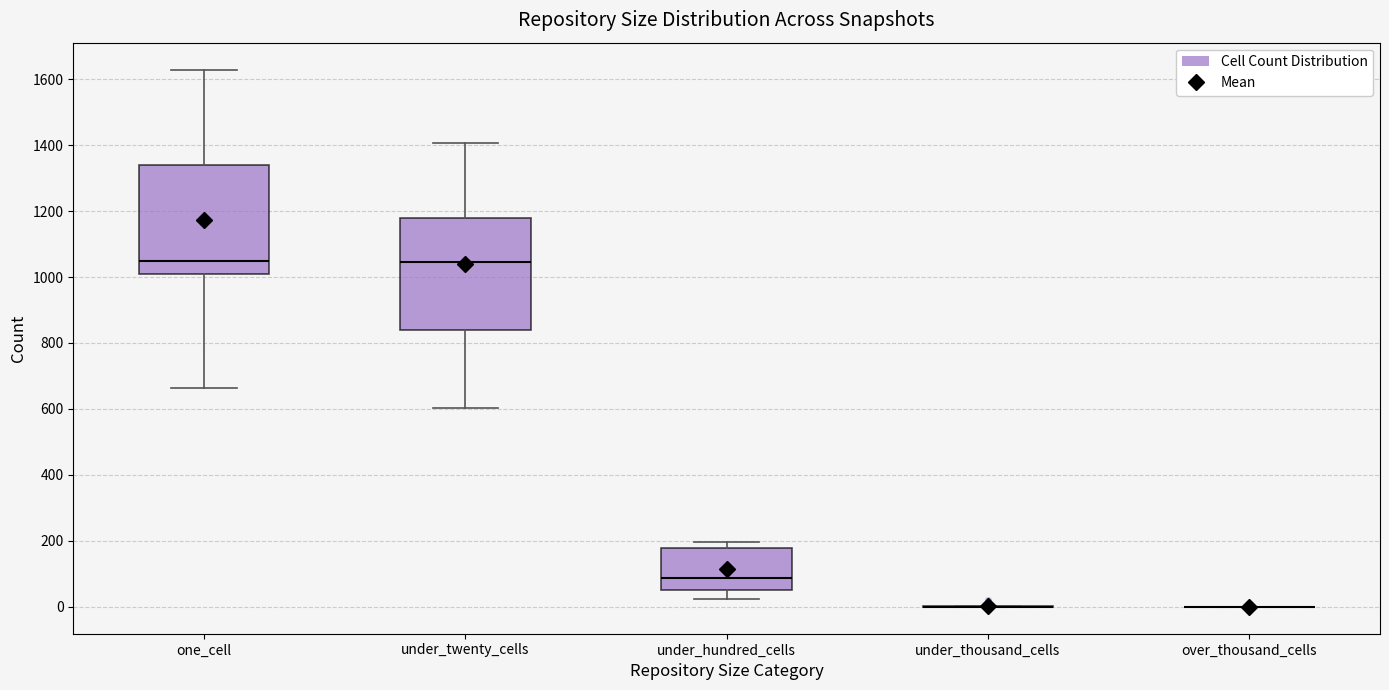

Reading left to right, read every box against the y-axis: the position of its median line, the range the box covers, and the ends of its whiskers. The values are not printed on the chart, so give them approximately, as read against the axis.

one_cell: median 1060, box 1020 to 1340, whiskers 660 to 1620
under_twenty_cells: median 1040, box 840 to 1180, whiskers 600 to 1400
under_hundred_cells: median 80, box 40 to 180, whiskers 20 to 200
under_thousand_cells: box collapsed to a line at 0, whiskers 0 to 0
over_thousand_cells: box collapsed to a line at 0, whiskers 0 to 0